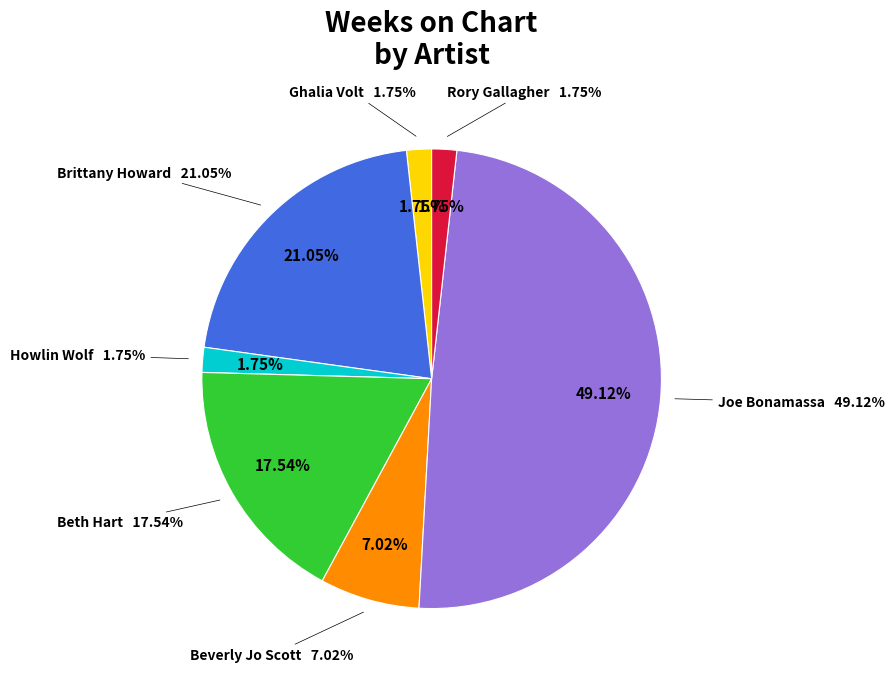

To the nearest percent, what is the difference between the largest and smallest slice percentages?

47%